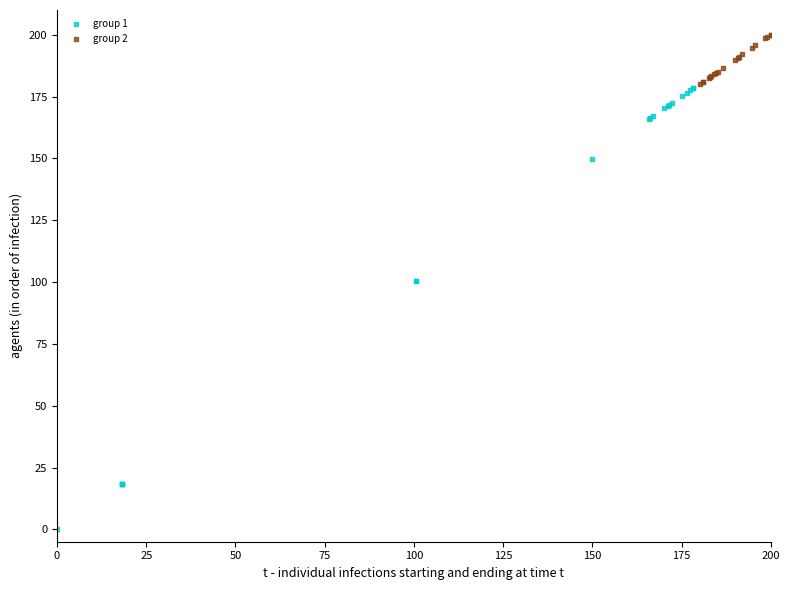

Which series contains the highest Y value?

group 2